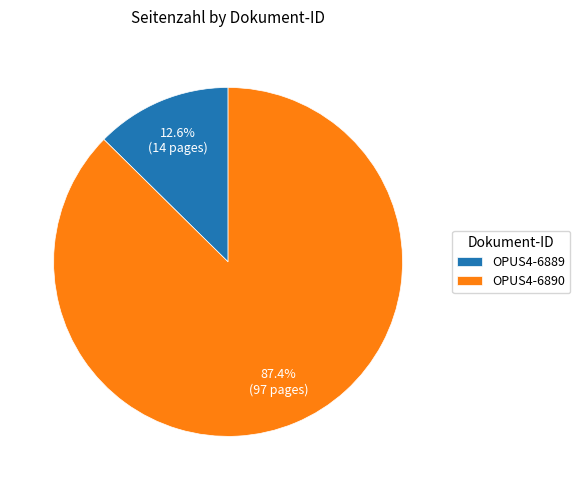

Which has a higher value, OPUS4-6889 or OPUS4-6890?

OPUS4-6890